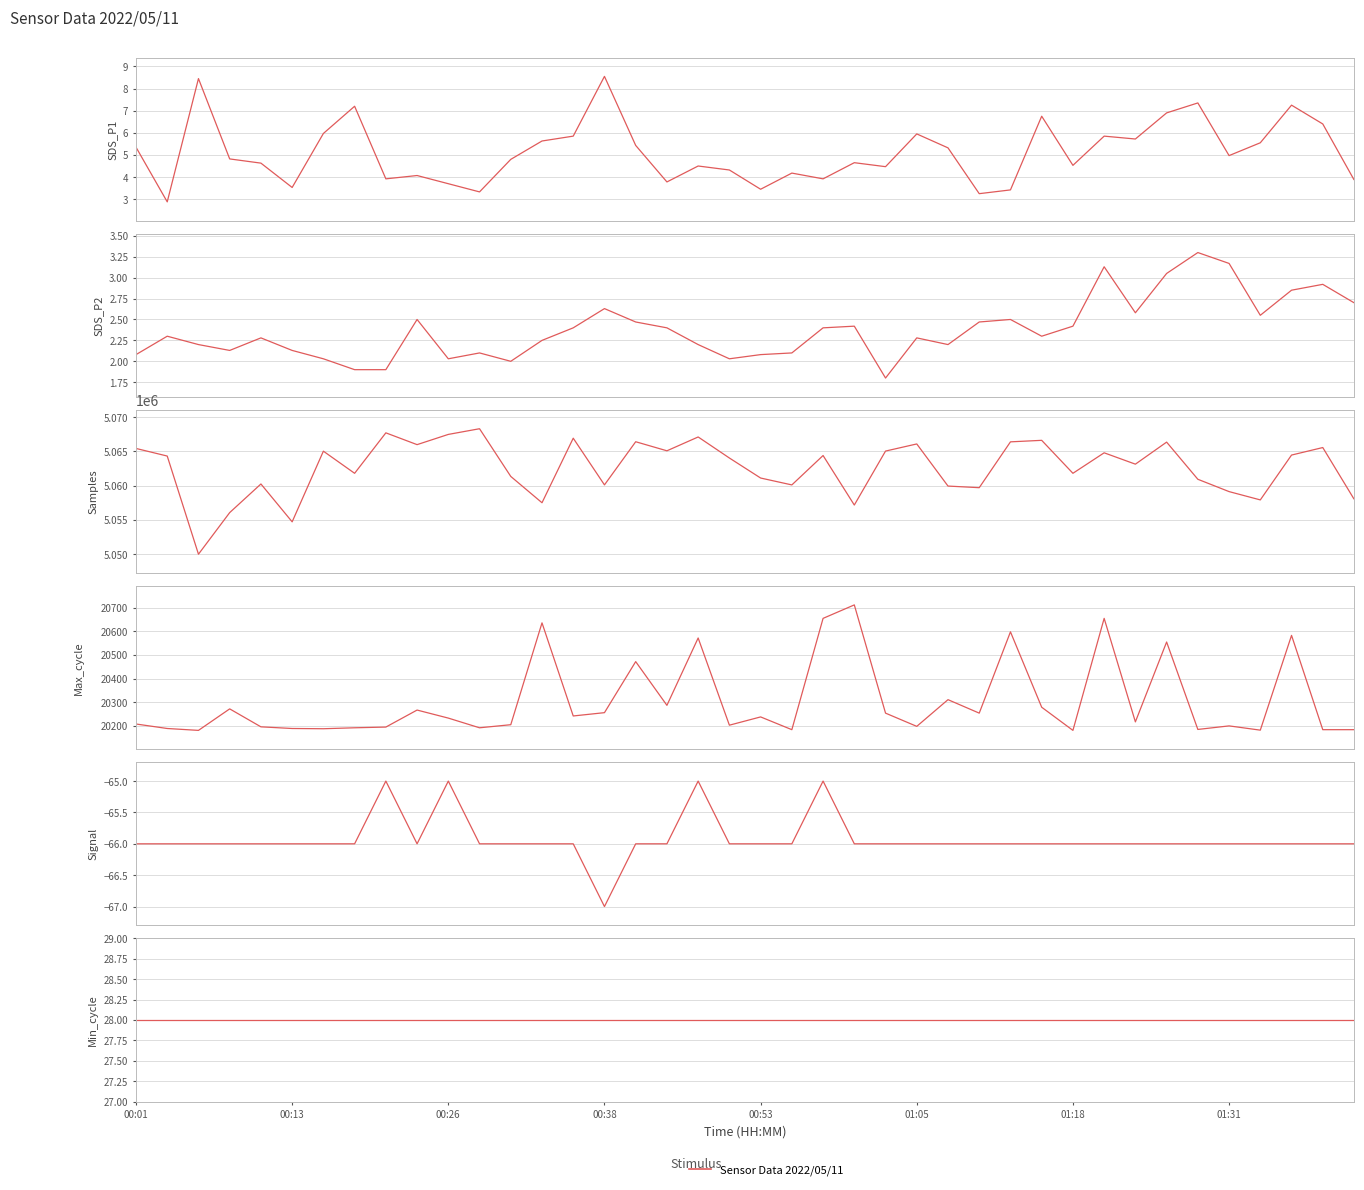

Which series has the widest spread of values?

Samples